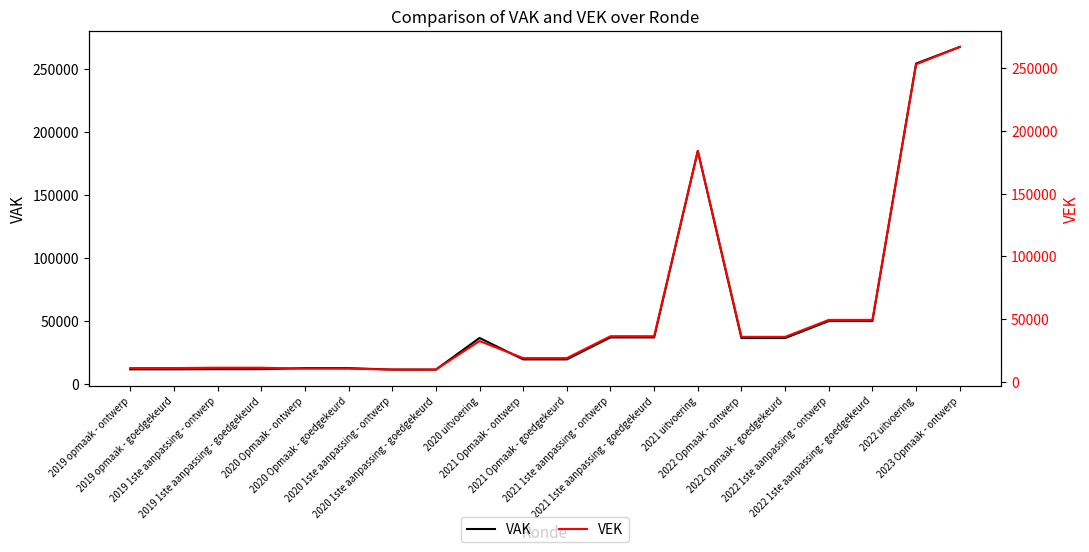

True or false: VAK and VEK intersect in this chart.

False